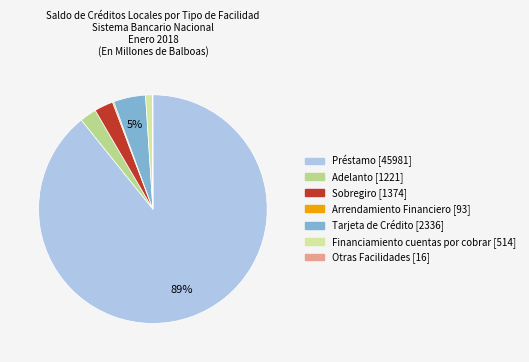

Is Tarjeta de Crédito the majority of the pie?

No